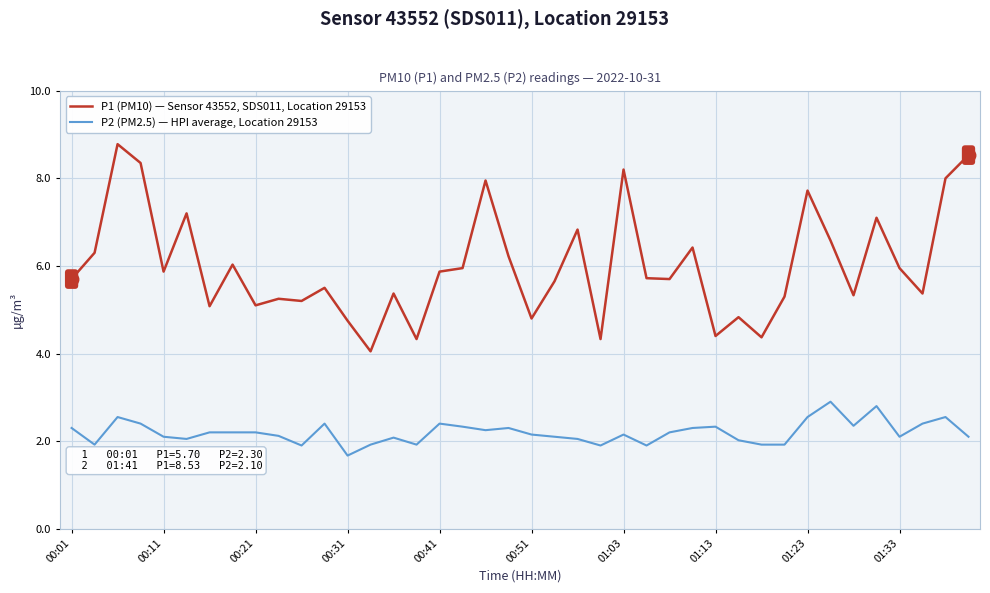

What is the maximum value for P2 (PM2.5) — HPI average, Location 29153?

2.9